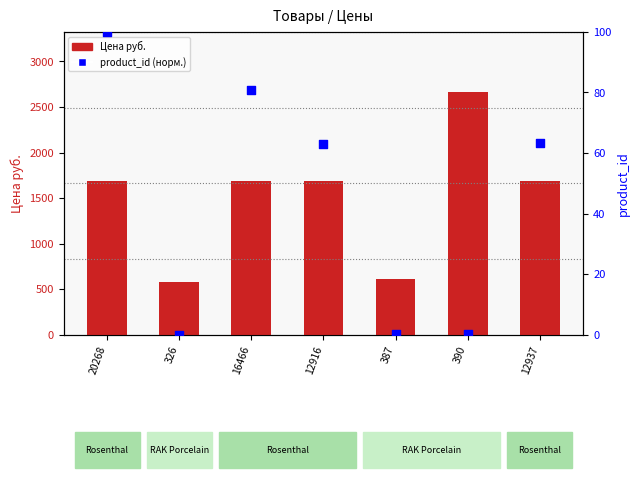

Which series contains the lowest Y value?

product_id (нормализован)